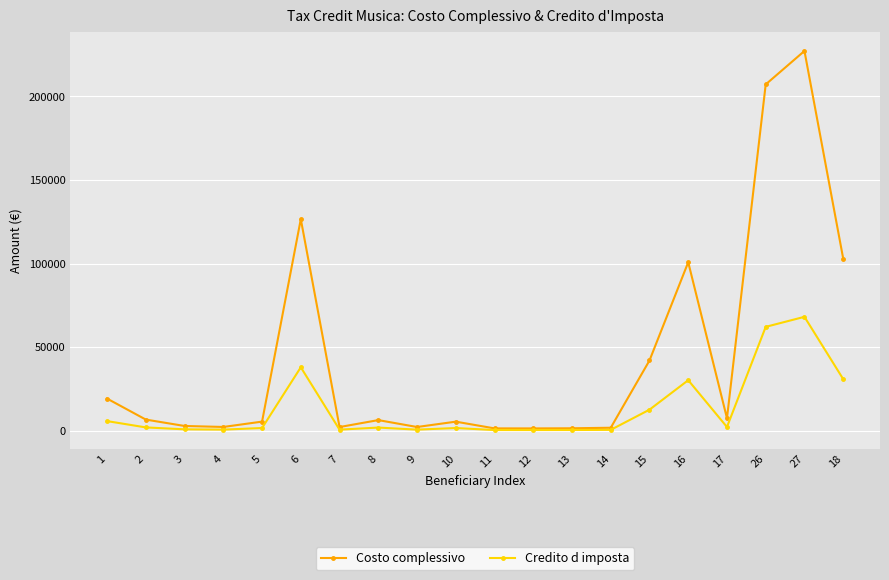

What is the total value across all series at 13?

1924.8